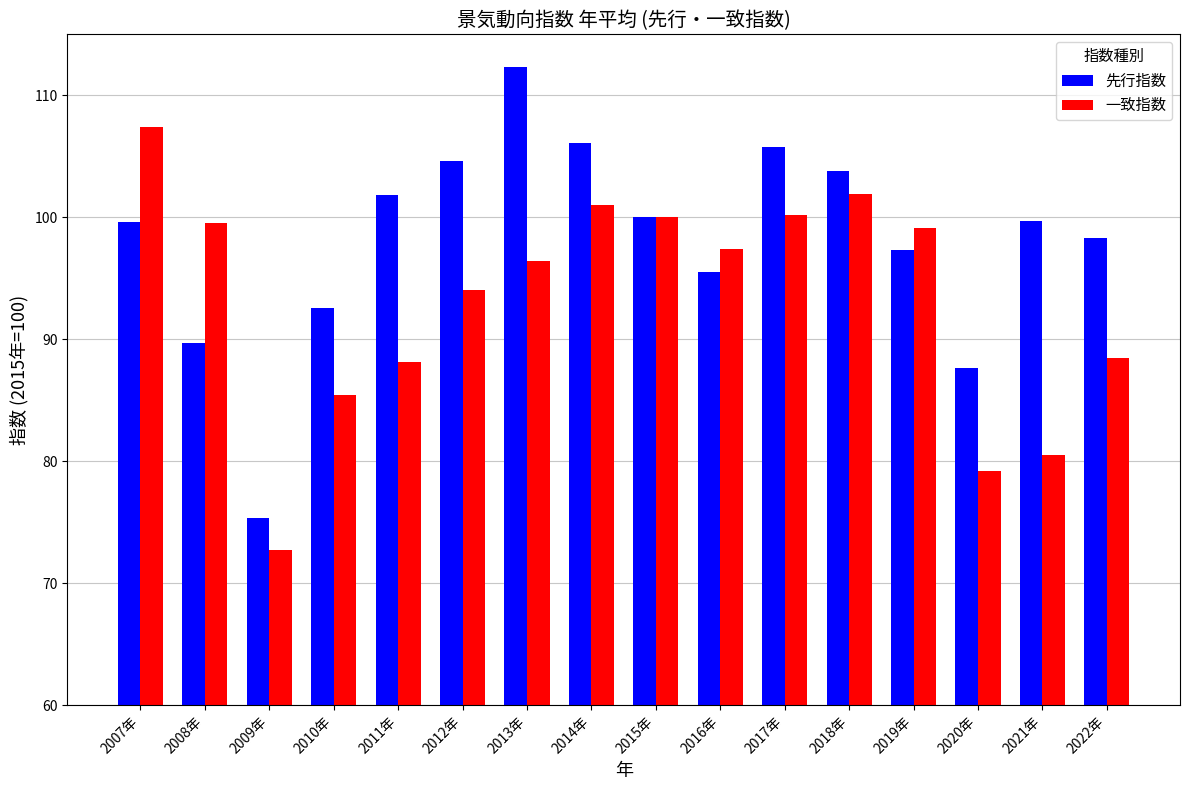

What is the difference between the maximum and second lowest values in the 先行指数 series?

24.7